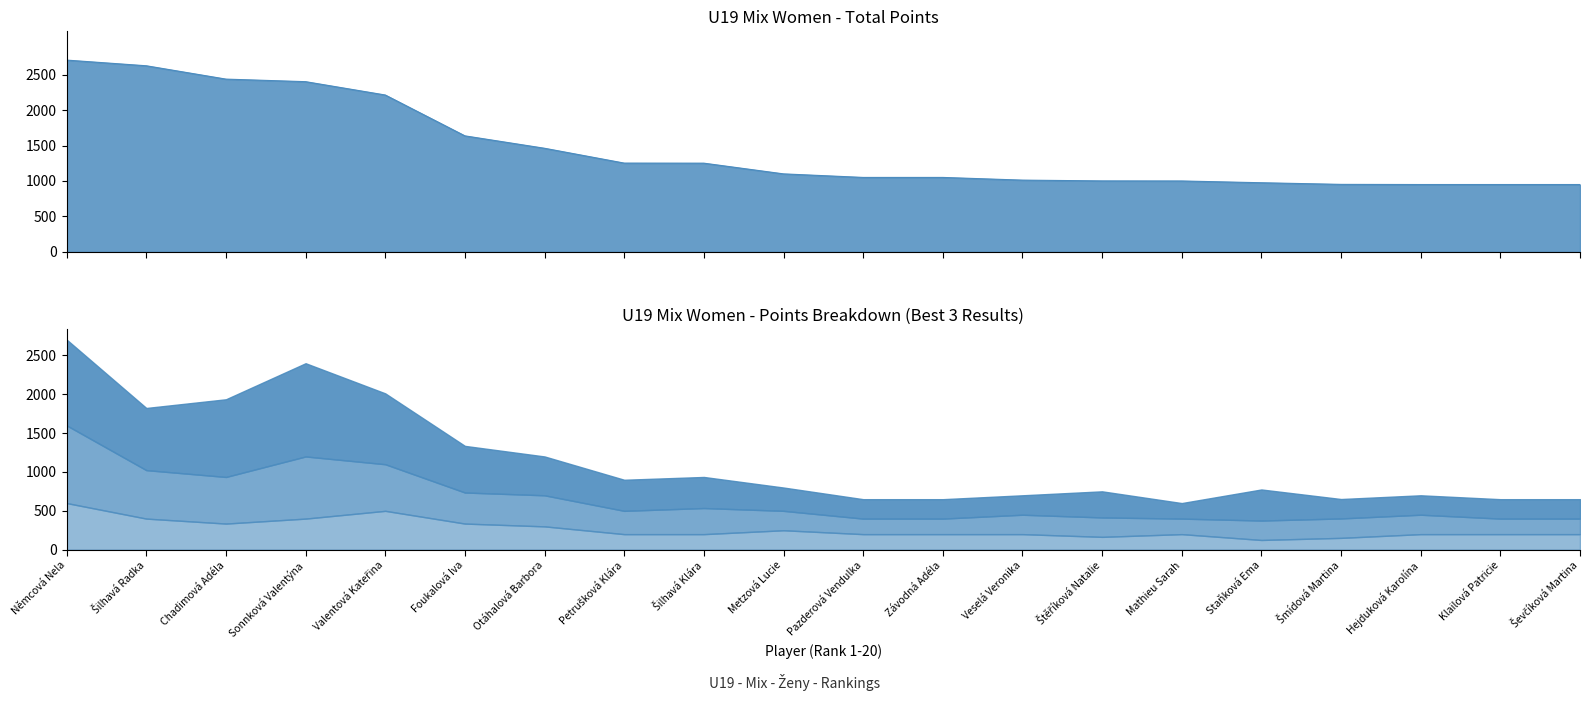

The value at Ševčíková Martina is 217. True or false?

False